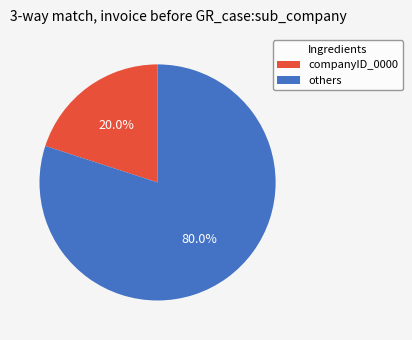

Which has a higher value, others or companyID_0000?

others